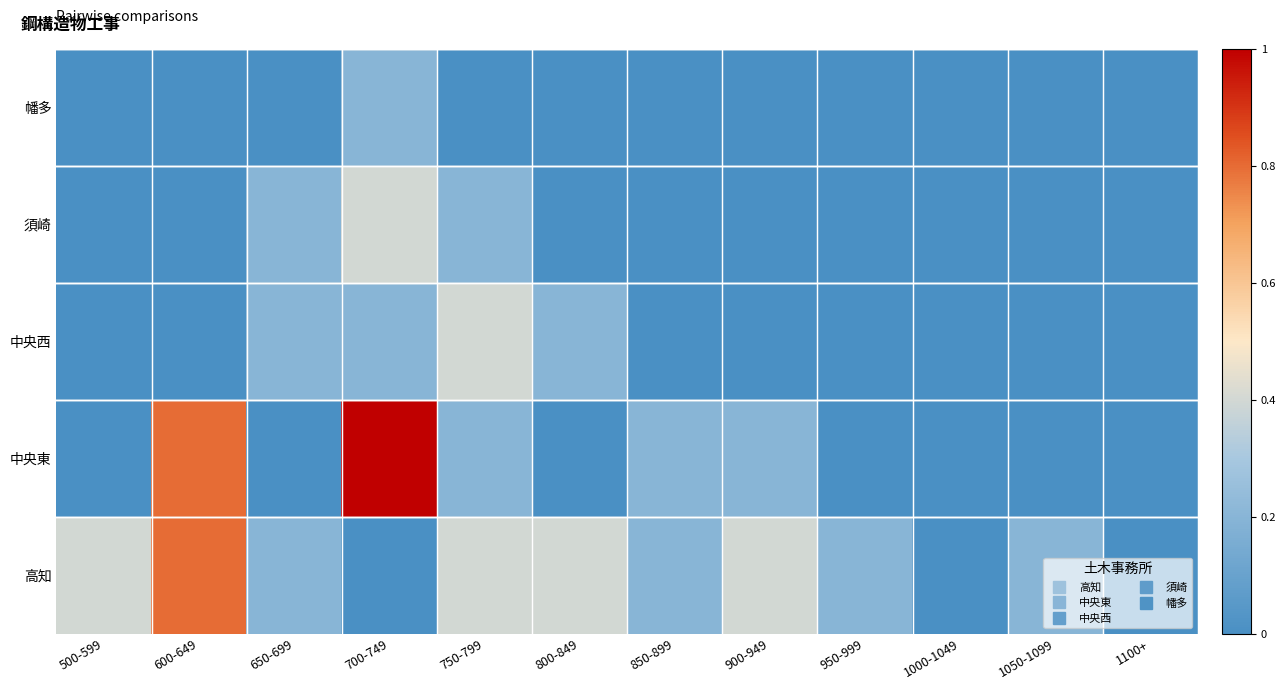

Reading left to right, extract all data points from this chart.

高知: 500-599=0.4	600-649=0.8	650-699=0.2	700-749=0.0	750-799=0.4	800-849=0.4	850-899=0.2	900-949=0.4	950-999=0.2	1000-1049=0.0	1050-1099=0.2	1100+=0.0
中央東: 500-599=0.0	600-649=0.8	650-699=0.0	700-749=1.0	750-799=0.2	800-849=0.0	850-899=0.2	900-949=0.2	950-999=0.0	1000-1049=0.0	1050-1099=0.0	1100+=0.0
中央西: 500-599=0.0	600-649=0.0	650-699=0.2	700-749=0.2	750-799=0.4	800-849=0.2	850-899=0.0	900-949=0.0	950-999=0.0	1000-1049=0.0	1050-1099=0.0	1100+=0.0
須崎: 500-599=0.0	600-649=0.0	650-699=0.2	700-749=0.4	750-799=0.2	800-849=0.0	850-899=0.0	900-949=0.0	950-999=0.0	1000-1049=0.0	1050-1099=0.0	1100+=0.0
幡多: 500-599=0.0	600-649=0.0	650-699=0.0	700-749=0.2	750-799=0.0	800-849=0.0	850-899=0.0	900-949=0.0	950-999=0.0	1000-1049=0.0	1050-1099=0.0	1100+=0.0